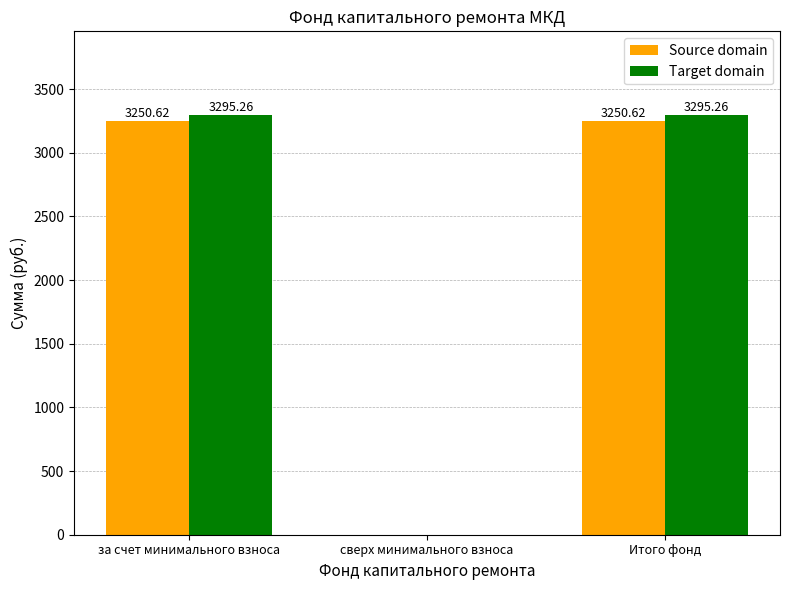

Which series has the largest total across all categories?

Target domain